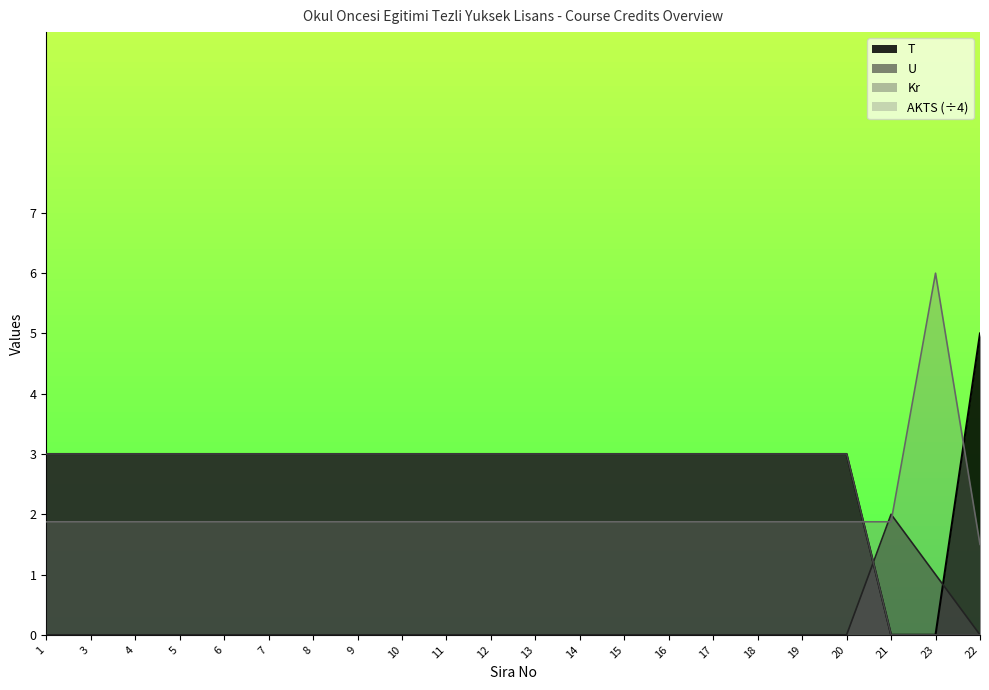

Where do U and AKTS first cross each other?

20 and 21